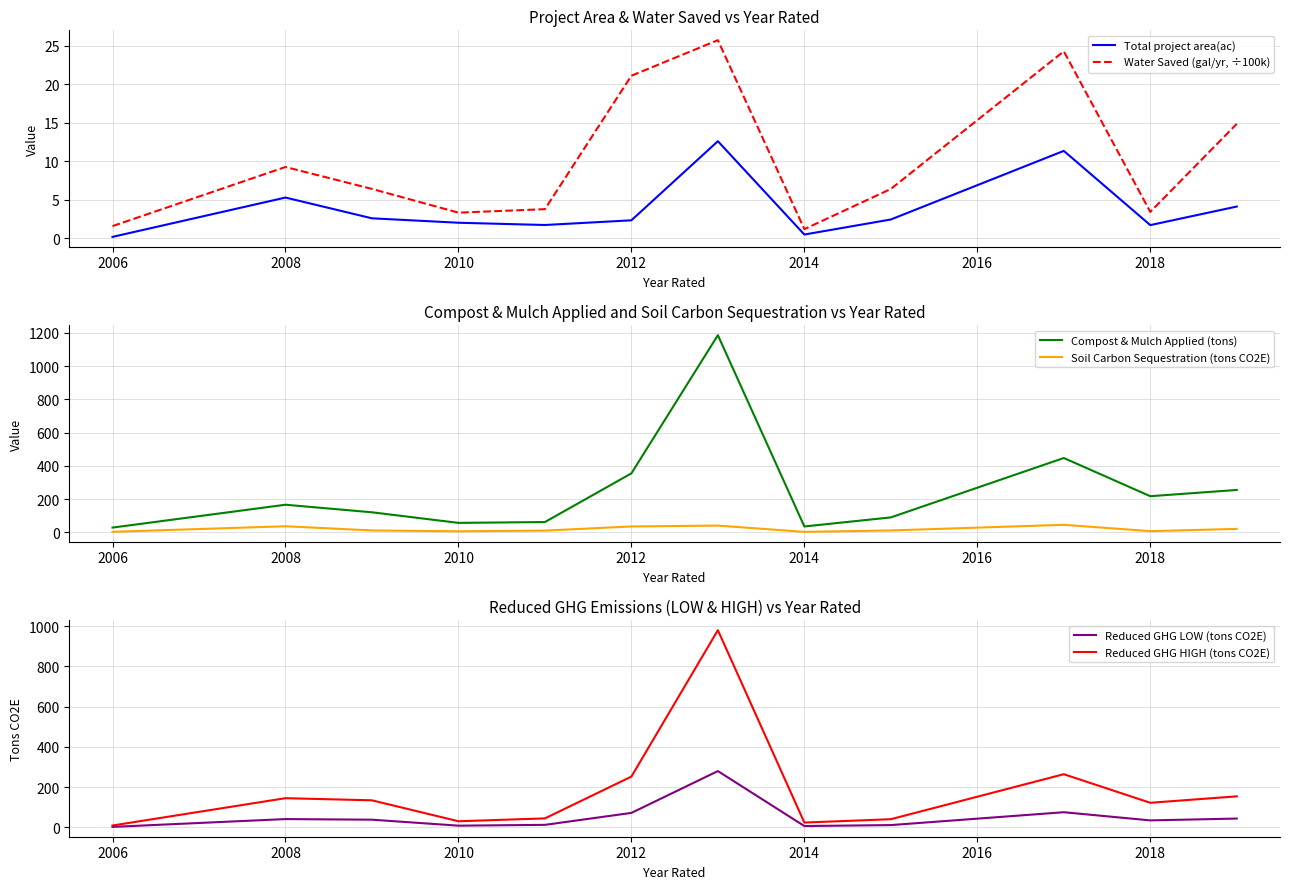

At which label does Water Saved (gal/yr, ÷100k) first exceed 6?

2008